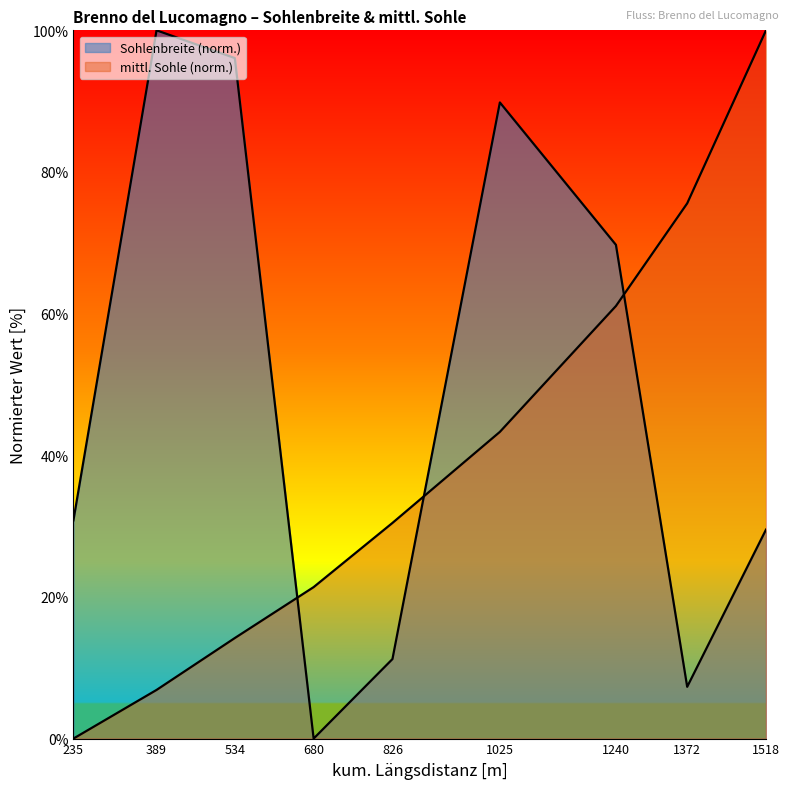

True or false: mittl_Sohle has more than 1 points higher than both neighbors.

False